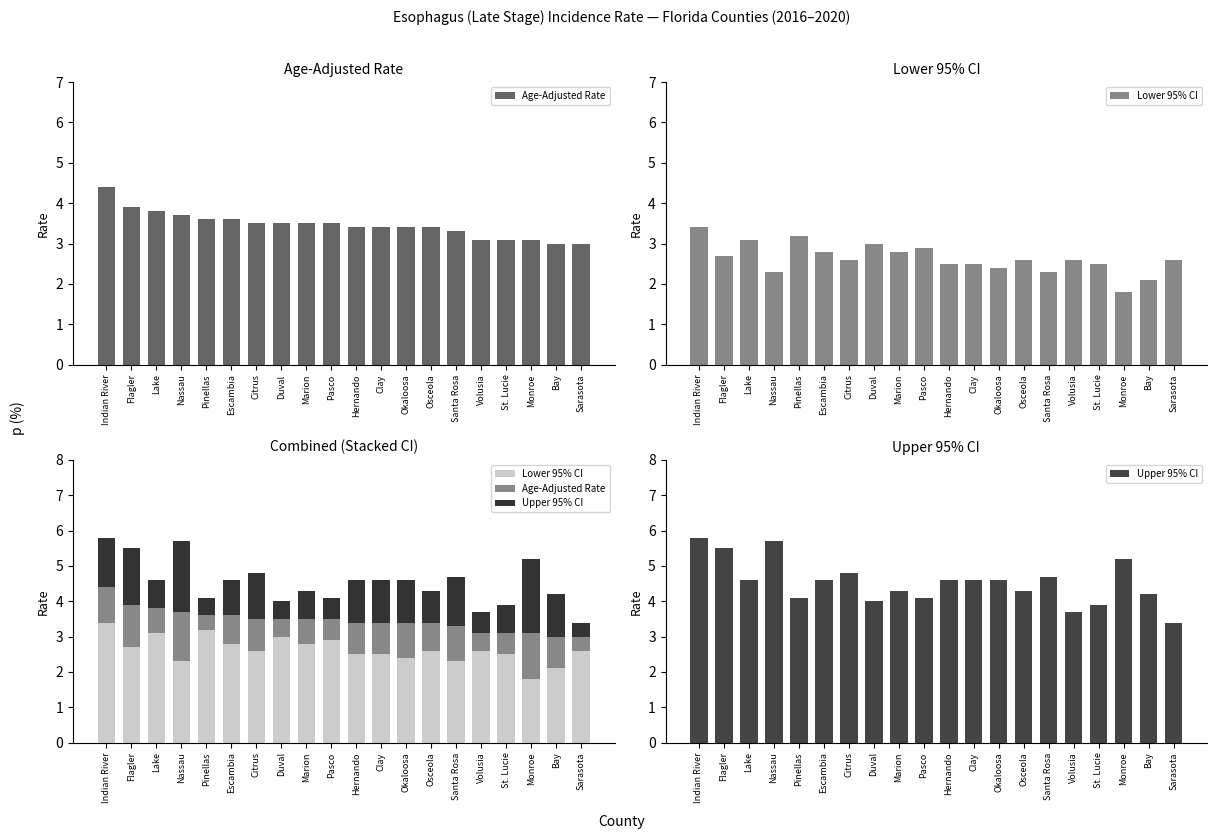

The value of Age-Adjusted Rate at Pinellas is 0.6. True or false?

False